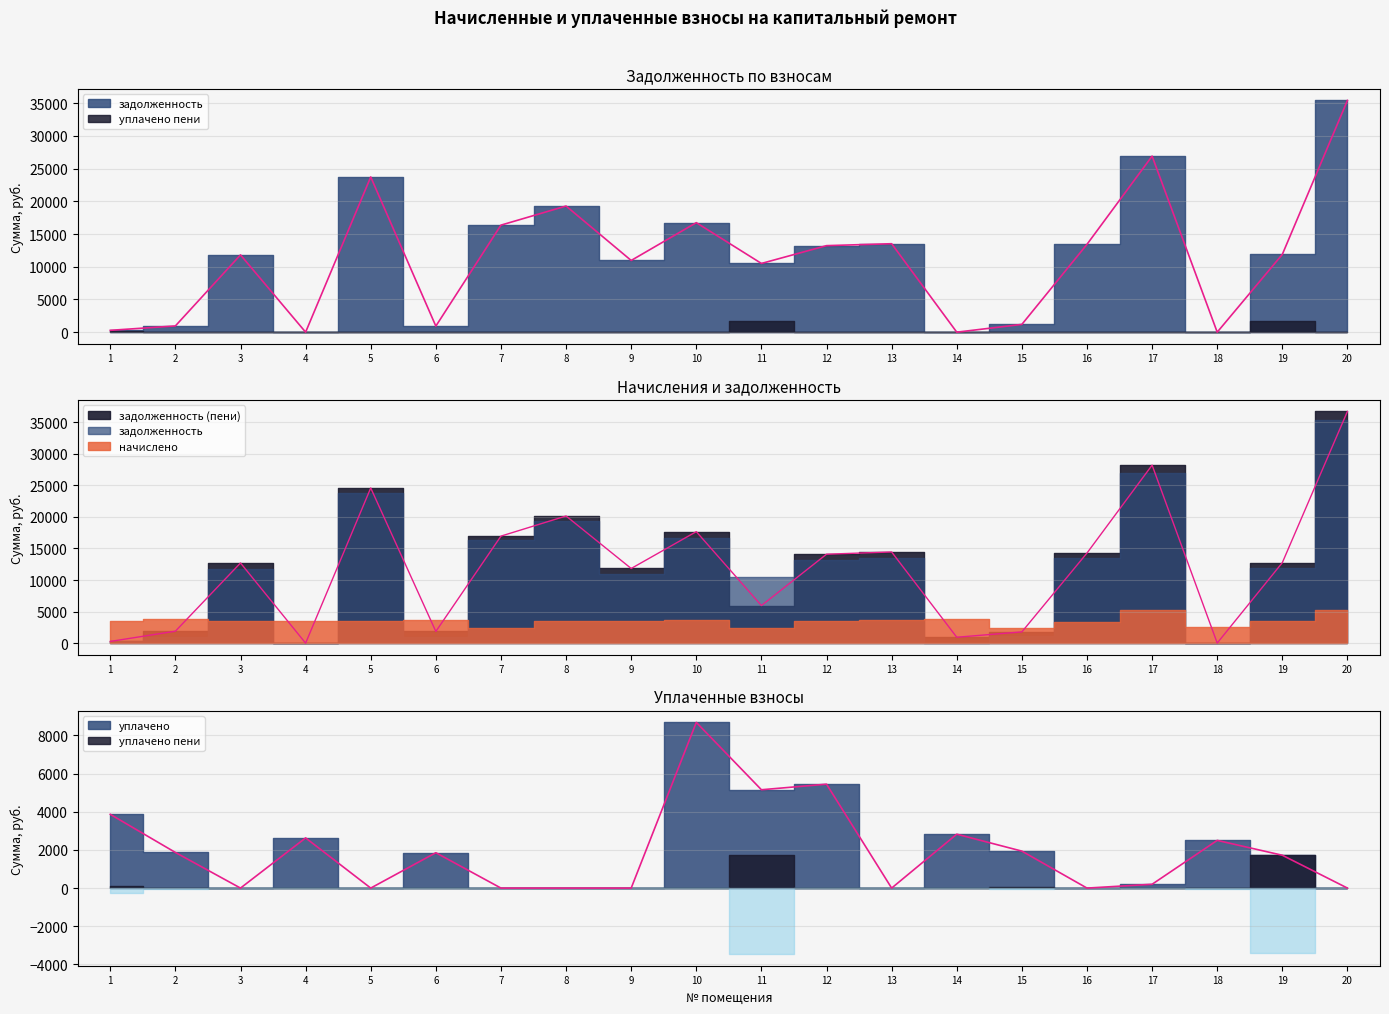

Rank the categories by задолженность (пени) value from lowest to highest.

4, 18, 1, 14, 15, 6, 2, 11, 9, 3, 19, 12, 16, 13, 7, 10, 8, 5, 17, 20